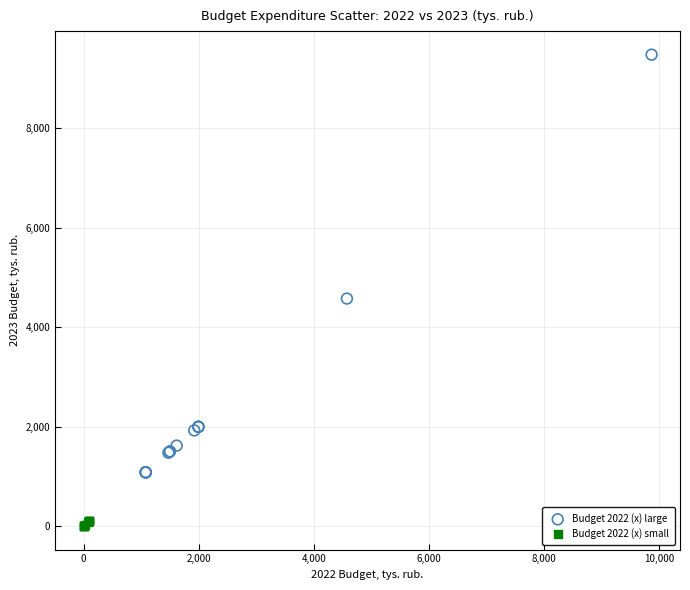

Which series has the widest spread of Y values?

Budget 2022 (x) large